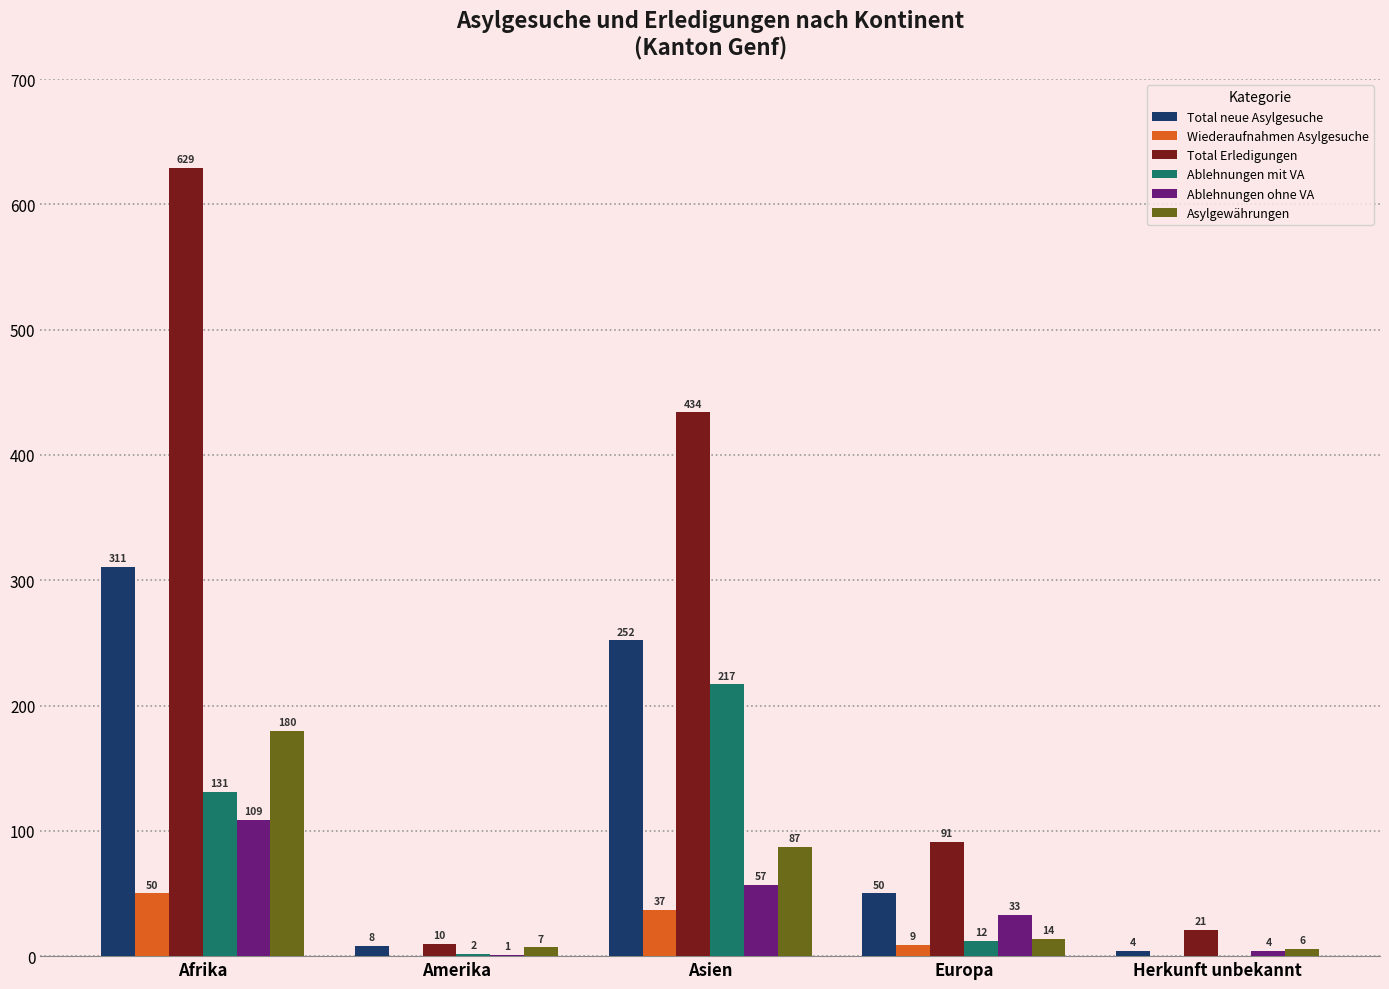

Is the value of Total neue Asylgesuche at Europa greater than the value of Ablehnungen mit VA at Asien?

No